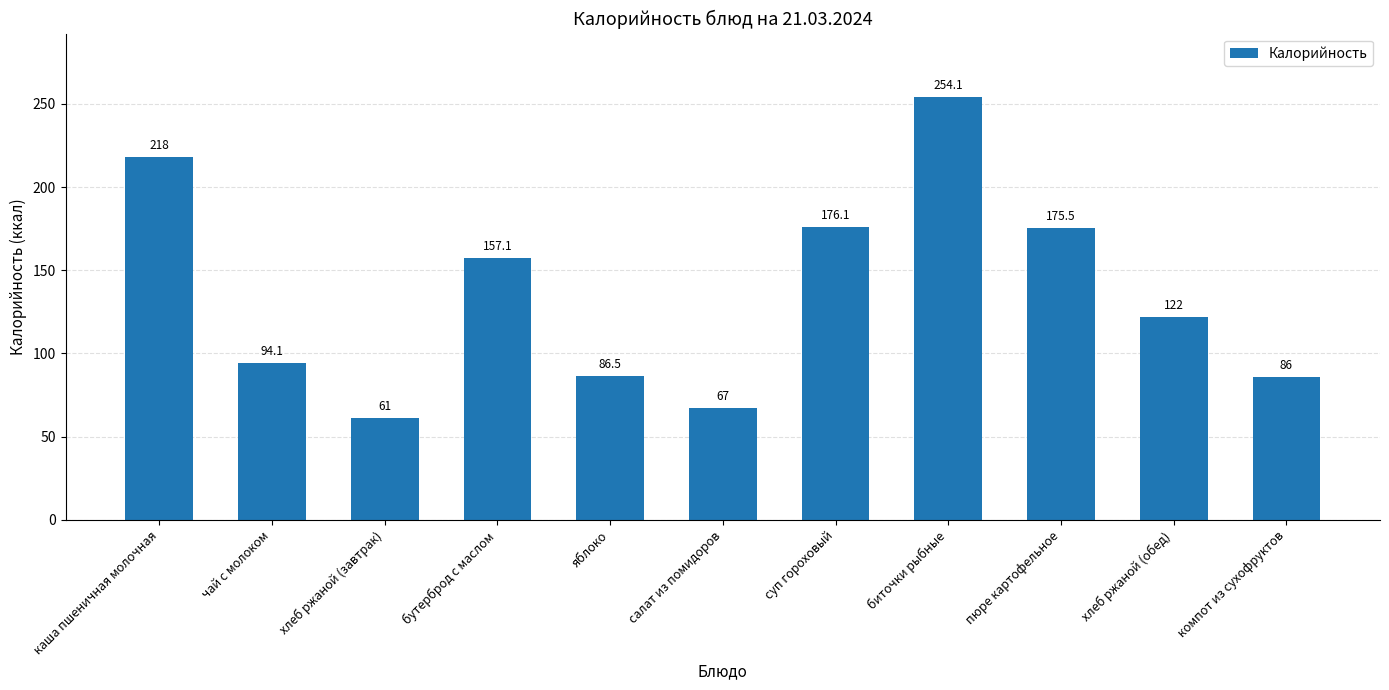

At which label is the value closest to 157?

бутерброд с маслом